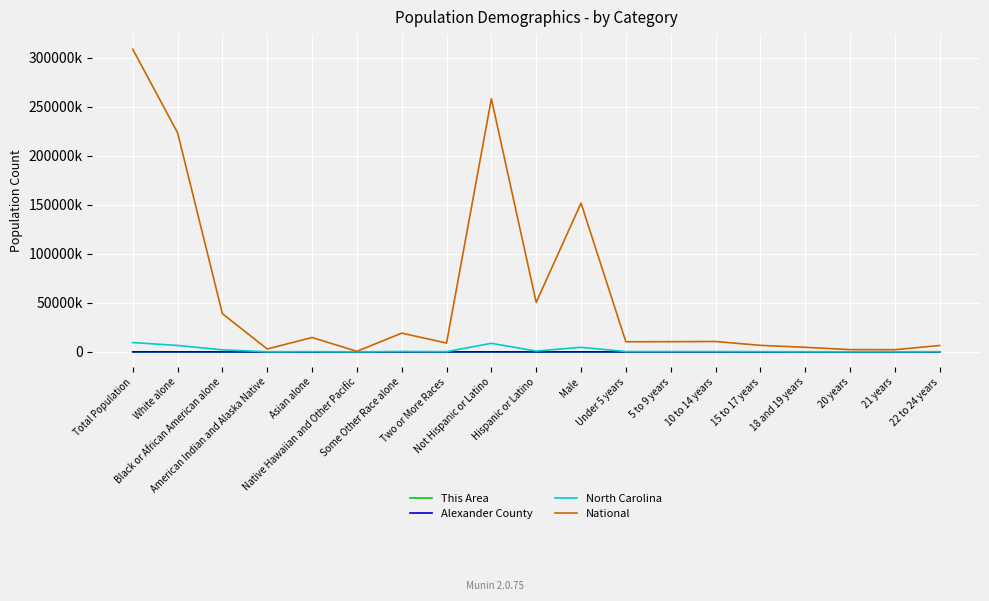

Which series has the largest total across all categories?

National